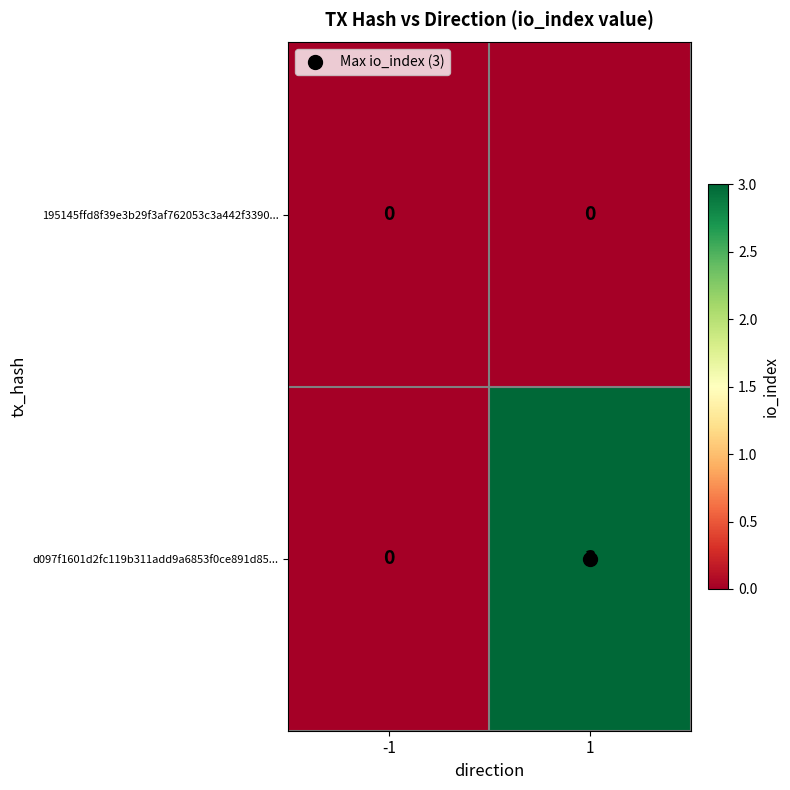

What is the sum of the d097f1601d2fc119b311add9a6853f0ce891d85... values at 1 and -1?

3